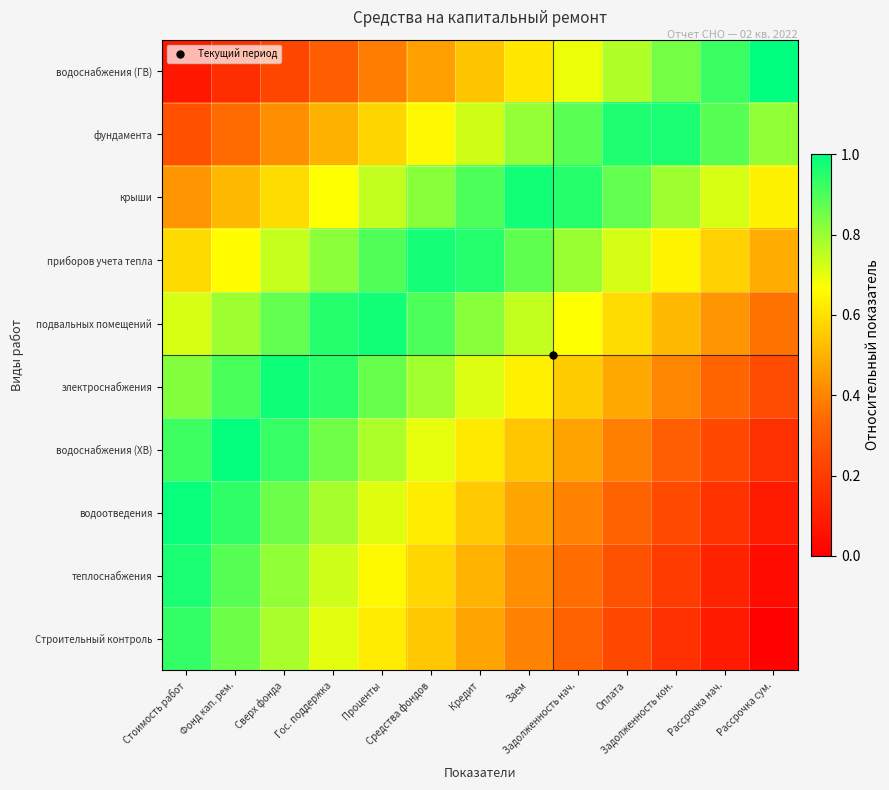

Reading left to right, transcribe all the data shown in this chart.

Строительный контроль: Стоимость работ=0.9	Фонд кап. рем.=0.9	Сверх фонда=0.8	Гос. поддержка=0.7	Проценты=0.6	Средства фондов=0.5	Кредит=0.5	Заем=0.4	Задолженность нач.=0.3	Оплата=0.2	Задолженность кон.=0.2	Рассрочка нач.=0.1	Рассрочка сум.=0.0
теплоснабжения: Стоимость работ=1.0	Фонд кап. рем.=0.9	Сверх фонда=0.8	Гос. поддержка=0.7	Проценты=0.7	Средства фондов=0.6	Кредит=0.5	Заем=0.4	Задолженность нач.=0.3	Оплата=0.3	Задолженность кон.=0.2	Рассрочка нач.=0.1	Рассрочка сум.=0.0
водоотведения: Стоимость работ=1.0	Фонд кап. рем.=0.9	Сверх фонда=0.9	Гос. поддержка=0.8	Проценты=0.7	Средства фондов=0.6	Кредит=0.6	Заем=0.5	Задолженность нач.=0.4	Оплата=0.3	Задолженность кон.=0.2	Рассрочка нач.=0.2	Рассрочка сум.=0.1
водоснабжения (ХВ): Стоимость работ=0.9	Фонд кап. рем.=1.0	Сверх фонда=0.9	Гос. поддержка=0.9	Проценты=0.8	Средства фондов=0.7	Кредит=0.6	Заем=0.5	Задолженность нач.=0.5	Оплата=0.4	Задолженность кон.=0.3	Рассрочка нач.=0.2	Рассрочка сум.=0.2
электроснабжения: Стоимость работ=0.8	Фонд кап. рем.=0.9	Сверх фонда=1.0	Гос. поддержка=0.9	Проценты=0.9	Средства фондов=0.8	Кредит=0.7	Заем=0.6	Задолженность нач.=0.6	Оплата=0.5	Задолженность кон.=0.4	Рассрочка нач.=0.3	Рассрочка сум.=0.2
подвальных помещений: Стоимость работ=0.7	Фонд кап. рем.=0.8	Сверх фонда=0.9	Гос. поддержка=0.9	Проценты=1.0	Средства фондов=0.9	Кредит=0.8	Заем=0.7	Задолженность нач.=0.7	Оплата=0.6	Задолженность кон.=0.5	Рассрочка нач.=0.4	Рассрочка сум.=0.4
приборов учета тепла: Стоимость работ=0.6	Фонд кап. рем.=0.7	Сверх фонда=0.7	Гос. поддержка=0.8	Проценты=0.9	Средства фондов=1.0	Кредит=1.0	Заем=0.9	Задолженность нач.=0.8	Оплата=0.7	Задолженность кон.=0.6	Рассрочка нач.=0.6	Рассрочка сум.=0.5
крыши: Стоимость работ=0.4	Фонд кап. рем.=0.5	Сверх фонда=0.6	Гос. поддержка=0.7	Проценты=0.7	Средства фондов=0.8	Кредит=0.9	Заем=1.0	Задолженность нач.=0.9	Оплата=0.9	Задолженность кон.=0.8	Рассрочка нач.=0.7	Рассрочка сум.=0.6
фундамента: Стоимость работ=0.3	Фонд кап. рем.=0.3	Сверх фонда=0.4	Гос. поддержка=0.5	Проценты=0.6	Средства фондов=0.7	Кредит=0.7	Заем=0.8	Задолженность нач.=0.9	Оплата=1.0	Задолженность кон.=1.0	Рассрочка нач.=0.9	Рассрочка сум.=0.8
водоснабжения (ГВ): Стоимость работ=0.1	Фонд кап. рем.=0.2	Сверх фонда=0.2	Гос. поддержка=0.3	Проценты=0.4	Средства фондов=0.5	Кредит=0.5	Заем=0.6	Задолженность нач.=0.7	Оплата=0.8	Задолженность кон.=0.8	Рассрочка нач.=0.9	Рассрочка сум.=1.0